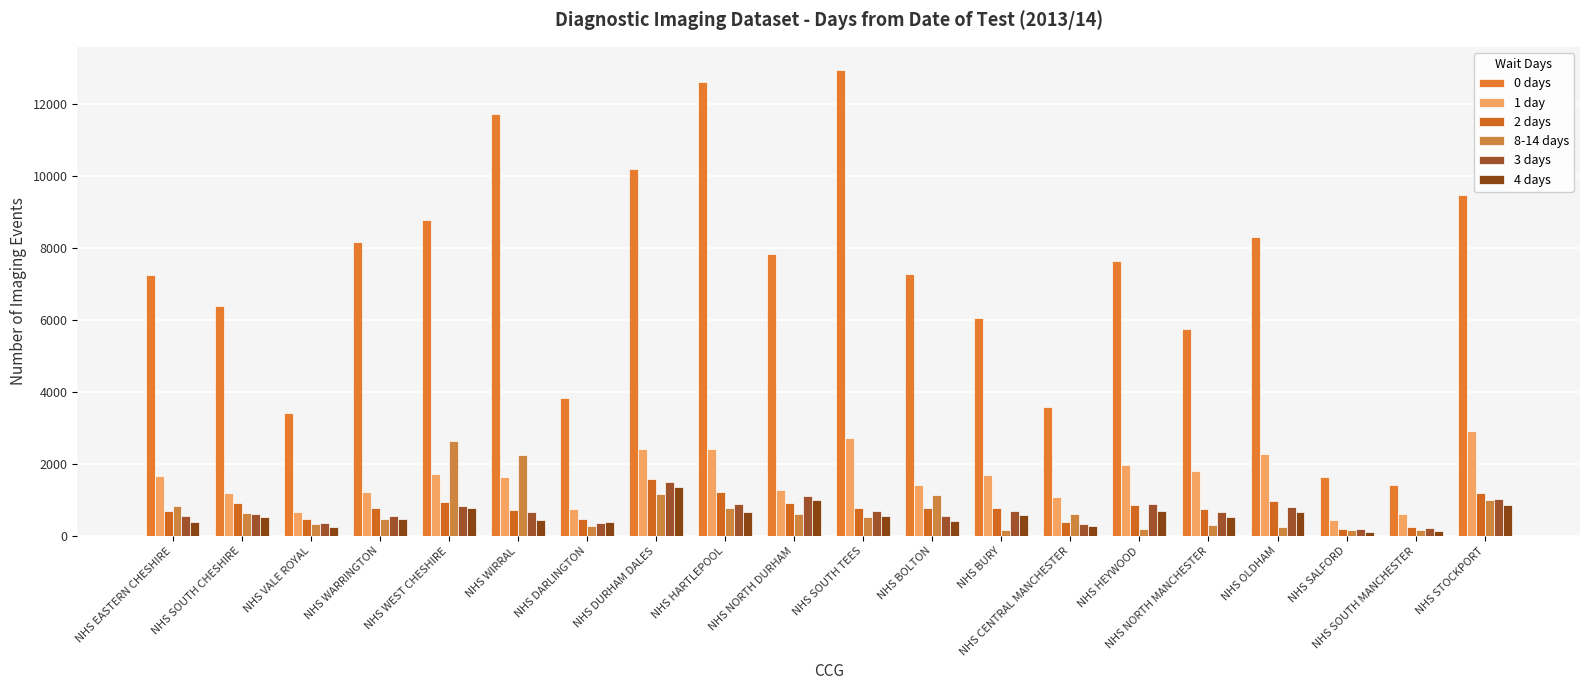

Reading left to right, list all the values displayed in this chart.

0 days: 7260	6405	3415	8160	8785	11725	3840	10190	12620	7835	12950	7280	6050	3575	7650	5750	8305	1645	1425	9490
1 day: 1670	1195	670	1220	1725	1645	740	2415	2405	1265	2735	1415	1705	1085	1970	1805	2280	455	605	2920
2 days: 700	925	470	780	945	710	480	1580	1220	905	775	765	770	400	870	760	970	200	245	1195
8-14 days: 840	630	330	480	2640	2250	275	1155	785	615	535	1140	170	605	185	315	240	160	180	1010
3 days: 555	600	355	565	845	655	350	1500	890	1110	705	555	695	340	885	665	810	190	220	1030
4 days: 390	515	250	470	780	435	390	1375	680	1000	545	425	580	270	705	530	655	115	140	865